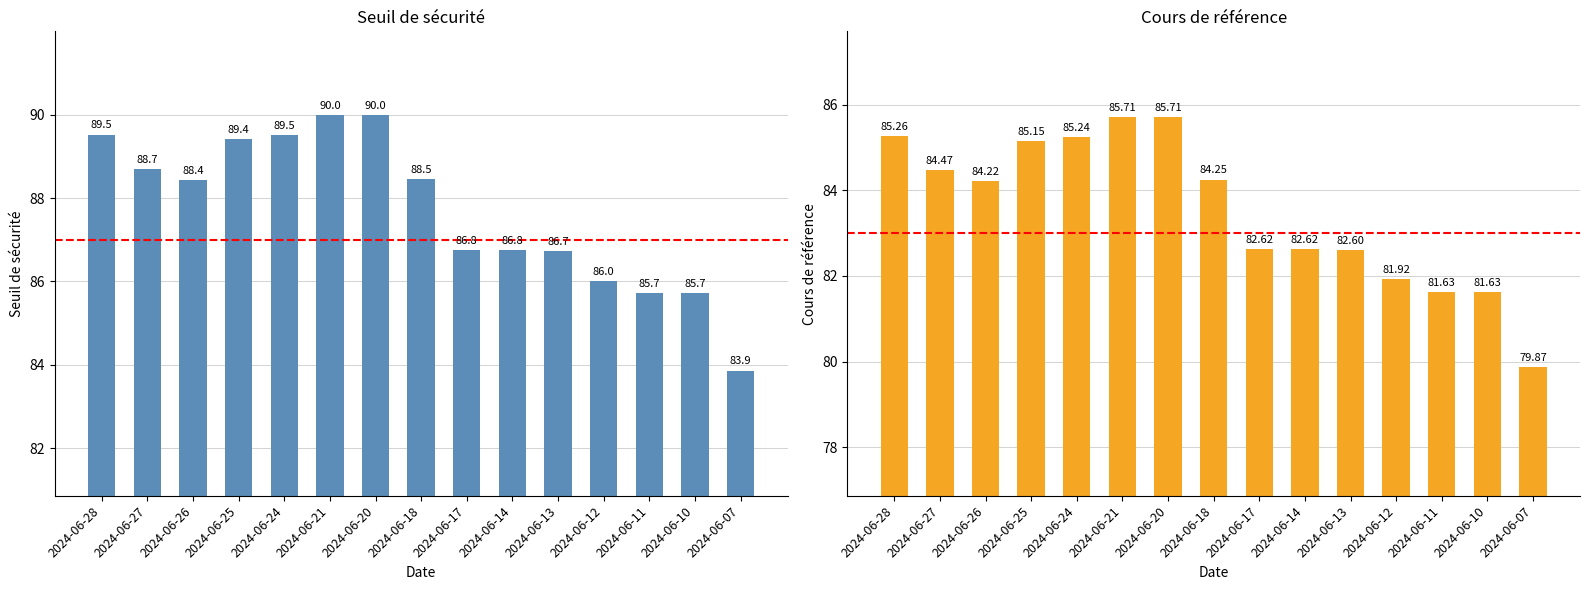

At 2024-06-12, list the series in order from smallest to largest.

Cours de référence, Seuil de sécurité